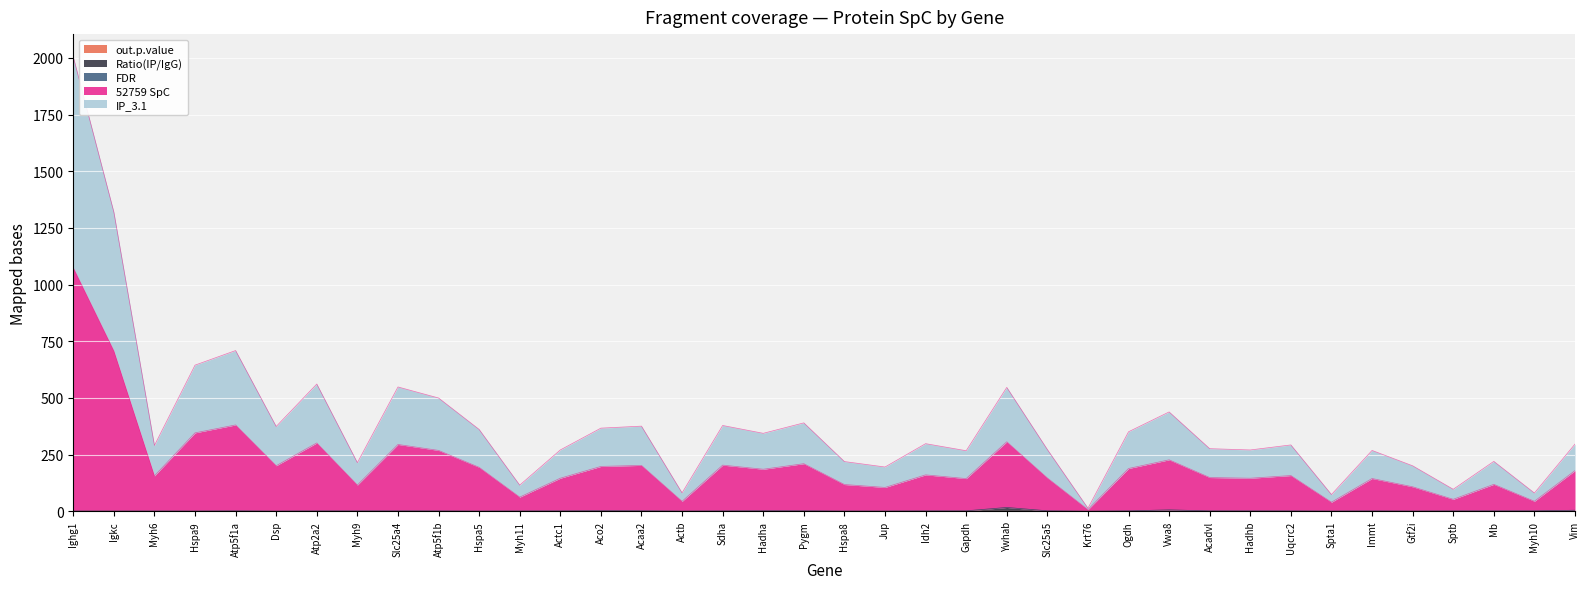

True or false: IP_3.1 and out.p.value intersect in this chart.

False